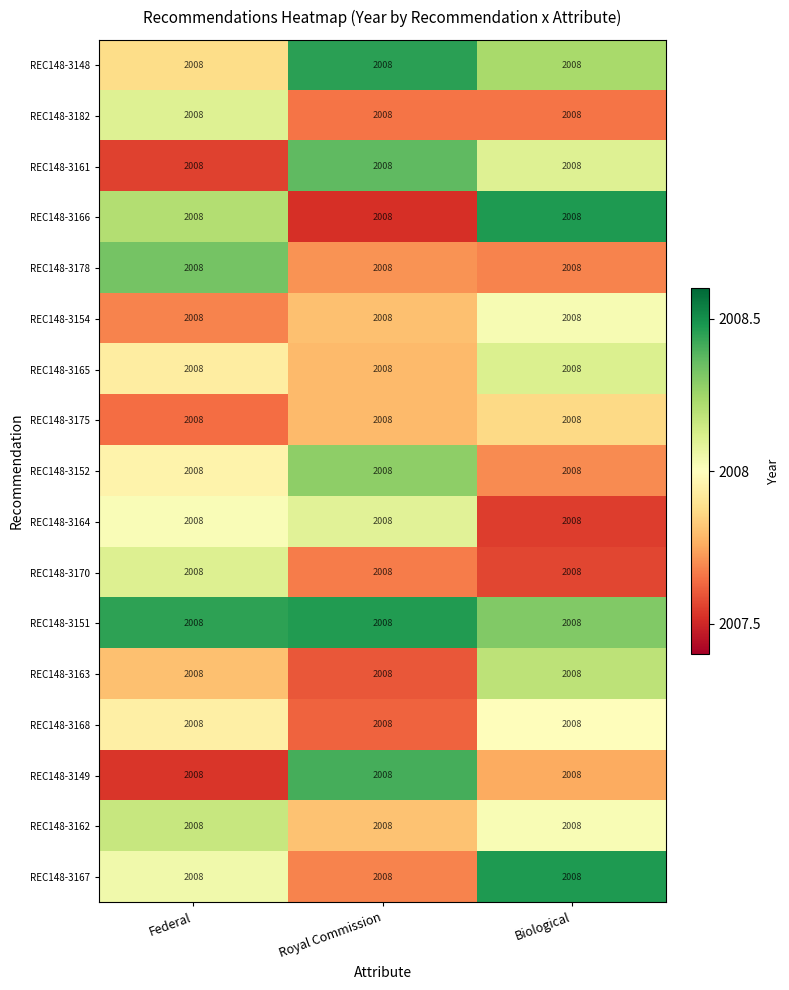

Reading right to left, extract all data points from this chart.

REC148-3148: Biological=2008.0	Royal Commission=2008.0	Federal=2008.0
REC148-3182: Biological=2008.0	Royal Commission=2008.0	Federal=2008.0
REC148-3161: Biological=2008.0	Royal Commission=2008.0	Federal=2008.0
REC148-3166: Biological=2008.0	Royal Commission=2008.0	Federal=2008.0
REC148-3178: Biological=2008.0	Royal Commission=2008.0	Federal=2008.0
REC148-3154: Biological=2008.0	Royal Commission=2008.0	Federal=2008.0
REC148-3165: Biological=2008.0	Royal Commission=2008.0	Federal=2008.0
REC148-3175: Biological=2008.0	Royal Commission=2008.0	Federal=2008.0
REC148-3152: Biological=2008.0	Royal Commission=2008.0	Federal=2008.0
REC148-3164: Biological=2008.0	Royal Commission=2008.0	Federal=2008.0
REC148-3170: Biological=2008.0	Royal Commission=2008.0	Federal=2008.0
REC148-3151: Biological=2008.0	Royal Commission=2008.0	Federal=2008.0
REC148-3163: Biological=2008.0	Royal Commission=2008.0	Federal=2008.0
REC148-3168: Biological=2008.0	Royal Commission=2008.0	Federal=2008.0
REC148-3149: Biological=2008.0	Royal Commission=2008.0	Federal=2008.0
REC148-3162: Biological=2008.0	Royal Commission=2008.0	Federal=2008.0
REC148-3167: Biological=2008.0	Royal Commission=2008.0	Federal=2008.0